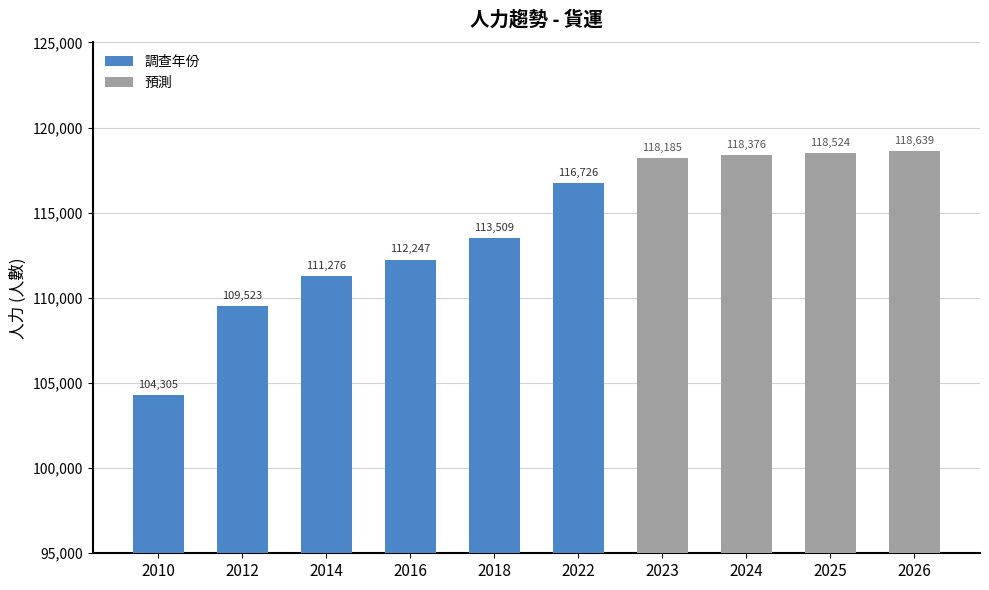

Rank the categories by value from lowest to highest.

2010, 2012, 2014, 2016, 2018, 2022, 2023, 2024, 2025, 2026